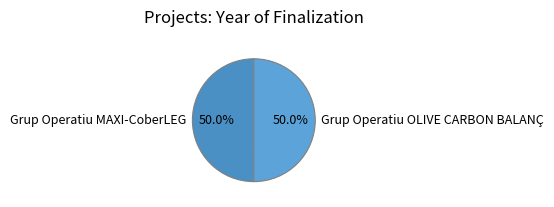

Is it true that Grup Operatiu OLIVE CARBON BALANÇ is 50% of the pie?

True